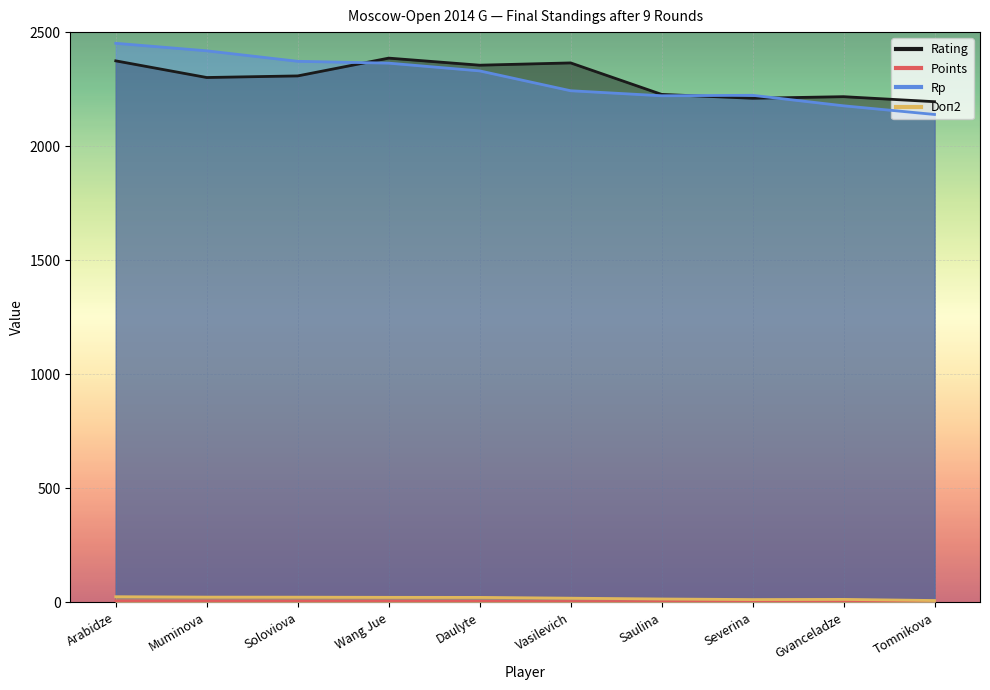

What is the value of the Rp point at the 9th from the left?

2177.0